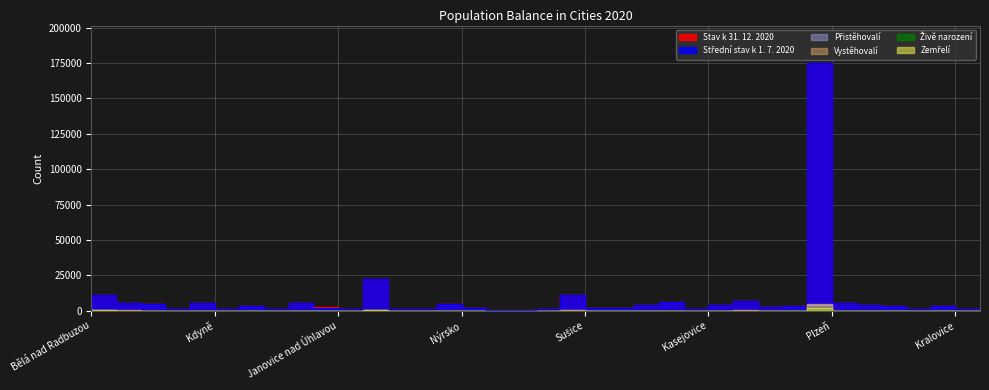

What is the sum of the Střední stav k 1. 7. 2020 values at Blovice and Kasejovice?

5432